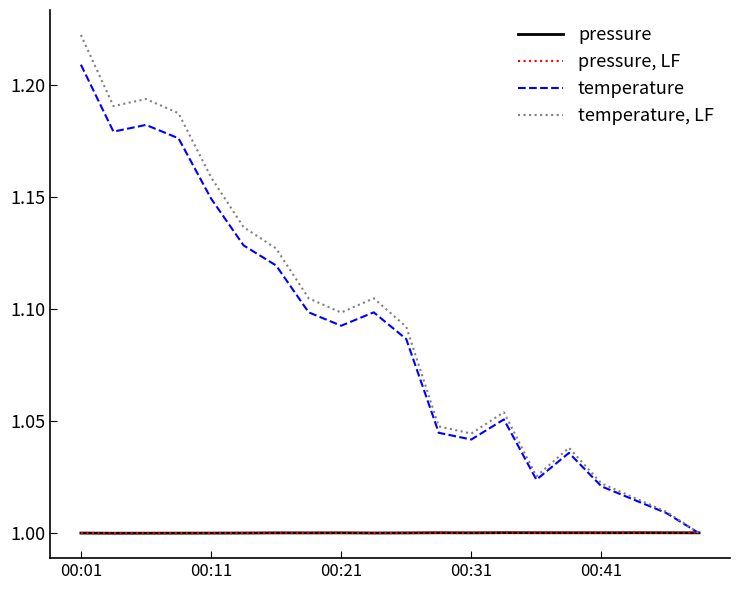

Which series has the largest range (max minus min)?

temperature, LF